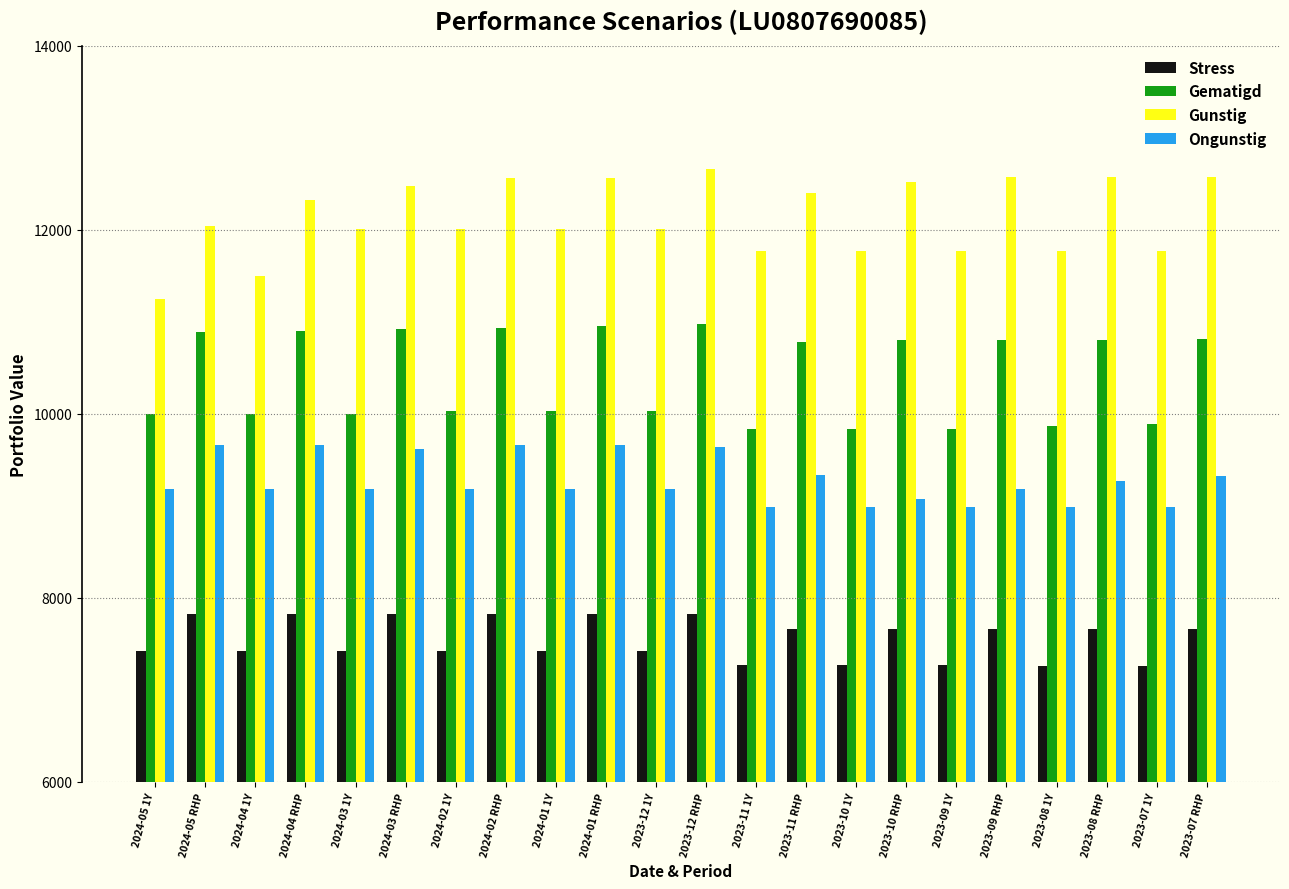

What is the label of the 5th bar from the left?

2024-03 1Y